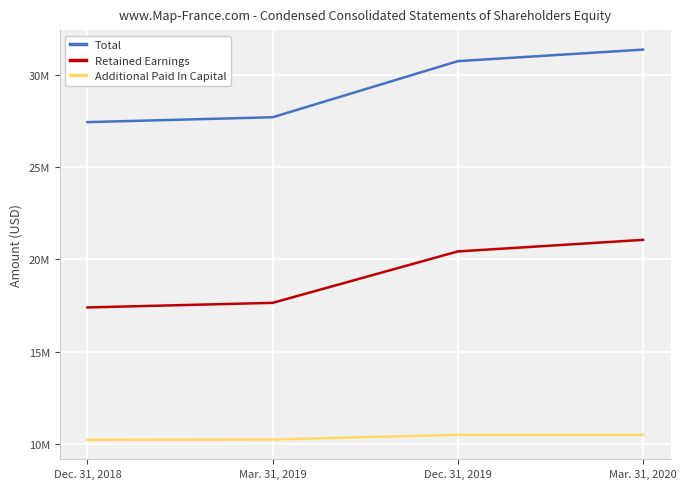

Does the chart have visible grid lines?

Yes